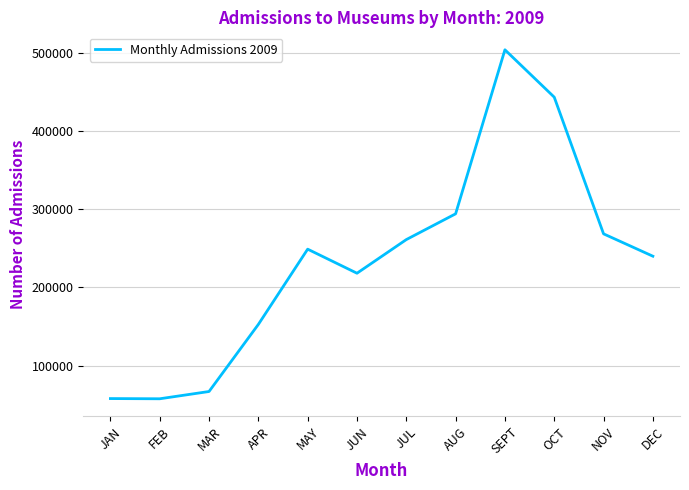

Approximately how many times larger is the value at NOV compared to DEC?

1.1